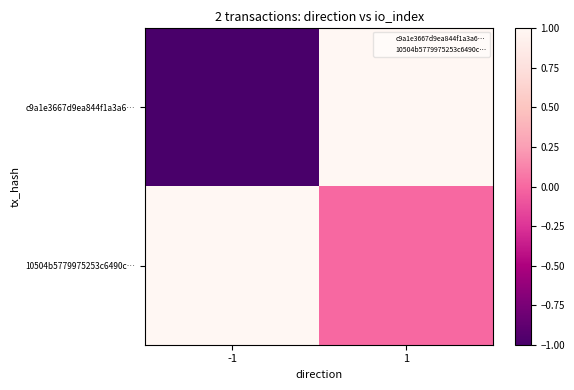

Which series has the largest range (max minus min)?

c9a1e3667d9ea844f1a3a6…